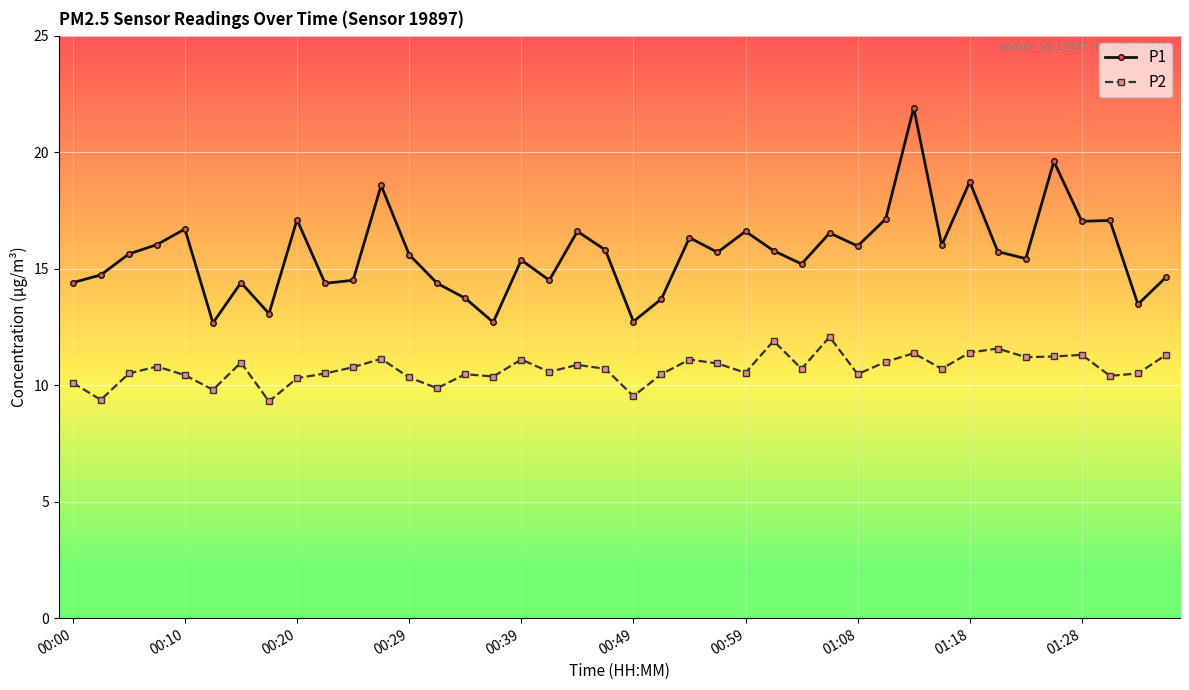

Rank the series by their maximum value, from highest to lowest.

P1, P2